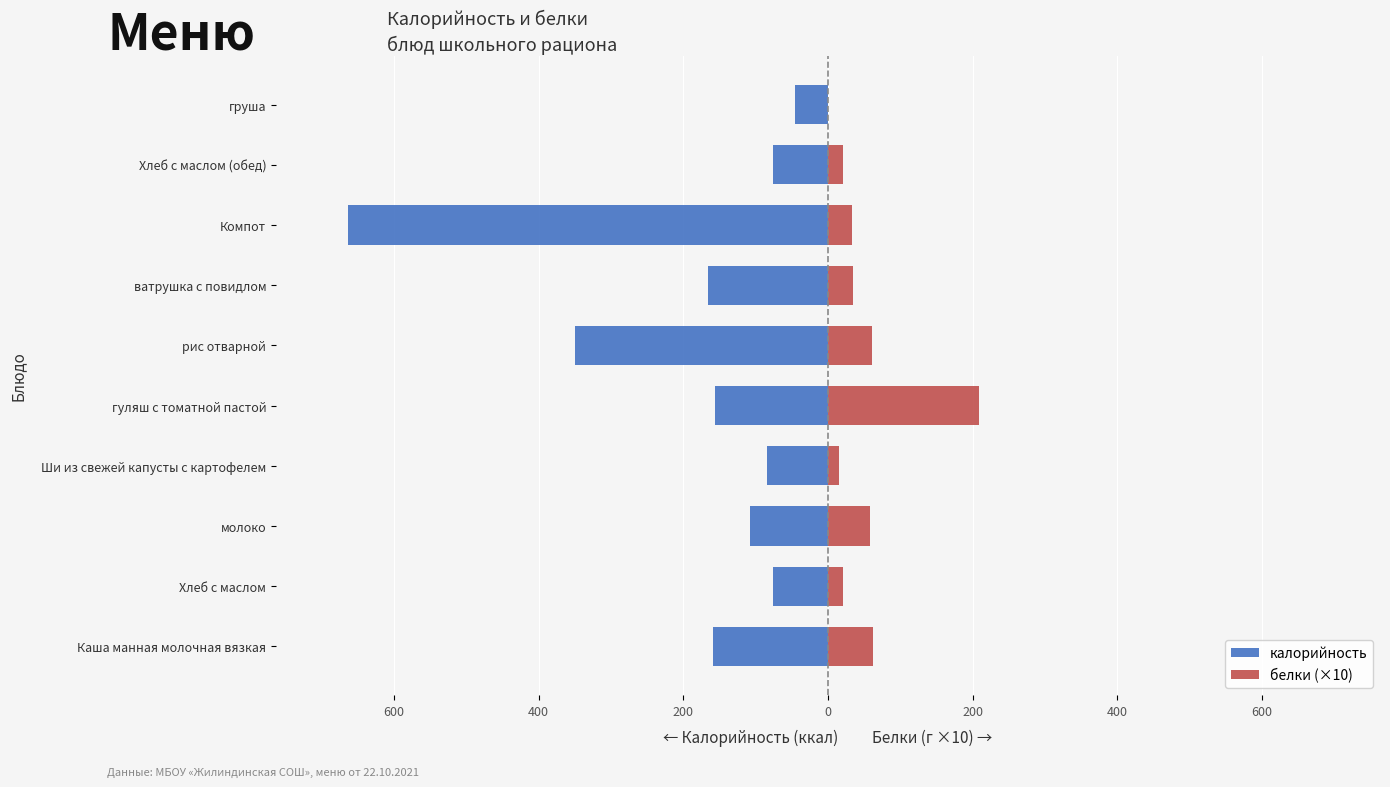

What are all the series names shown in the legend?

калорийность, белки (×10)